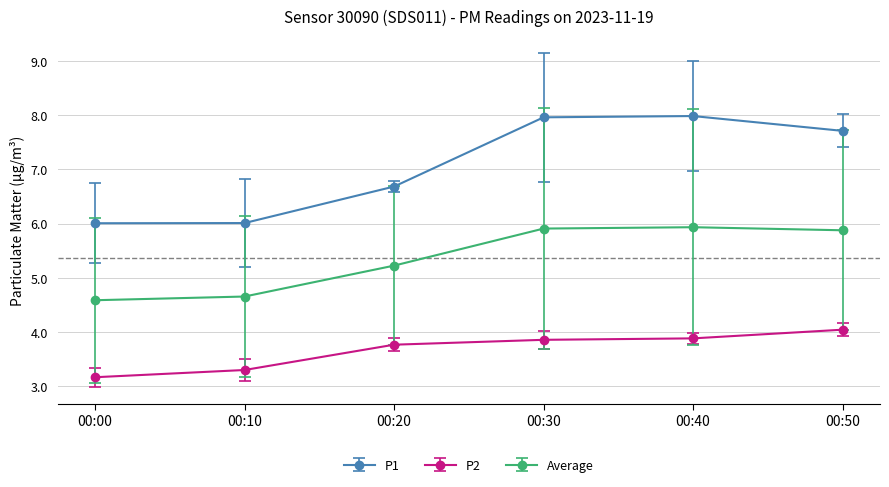

Rank the series by their average value, from highest to lowest.

P1, Average, P2